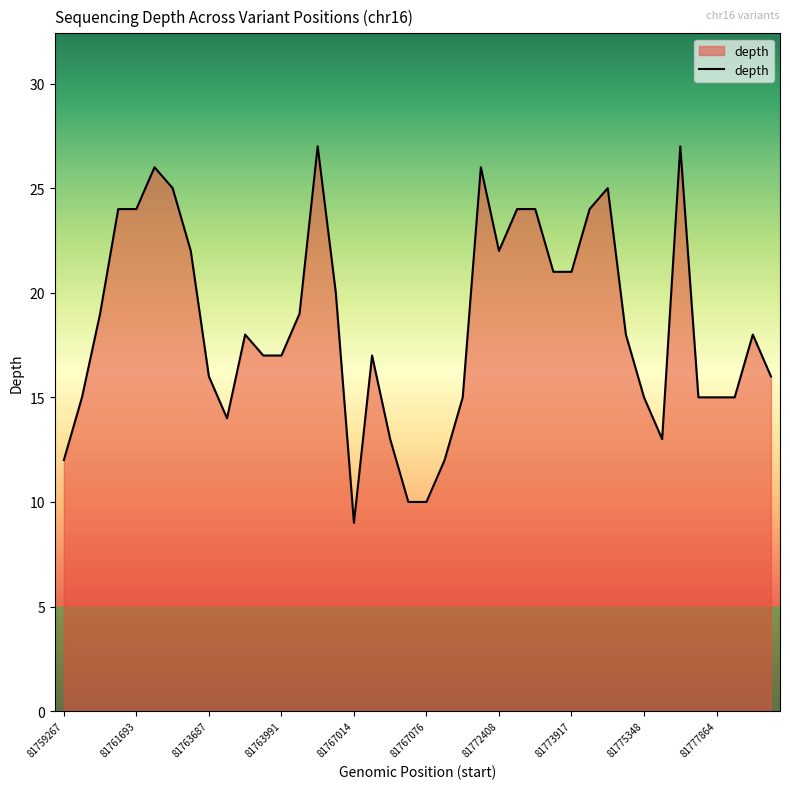

How many lines are shown in the chart?

1